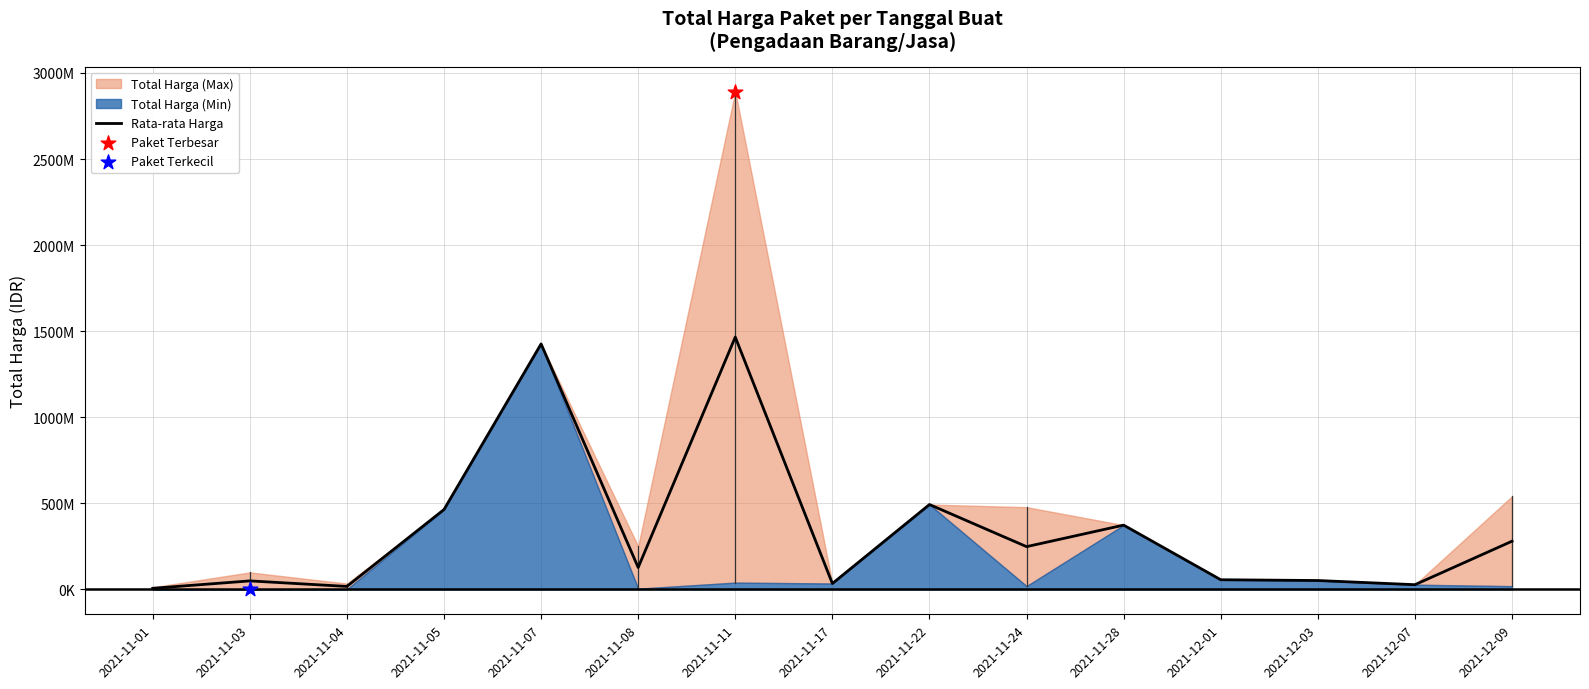

Approximately how many times larger is the value at 2021-11-11 compared to 2021-12-07?

53.5